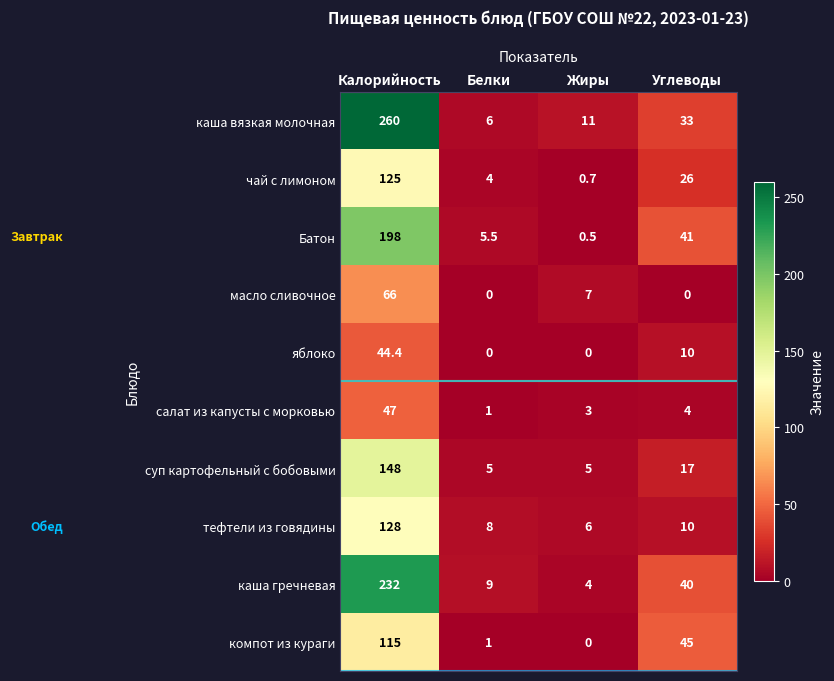

What is the spread (max minus min) of values at Жиры?

11.0